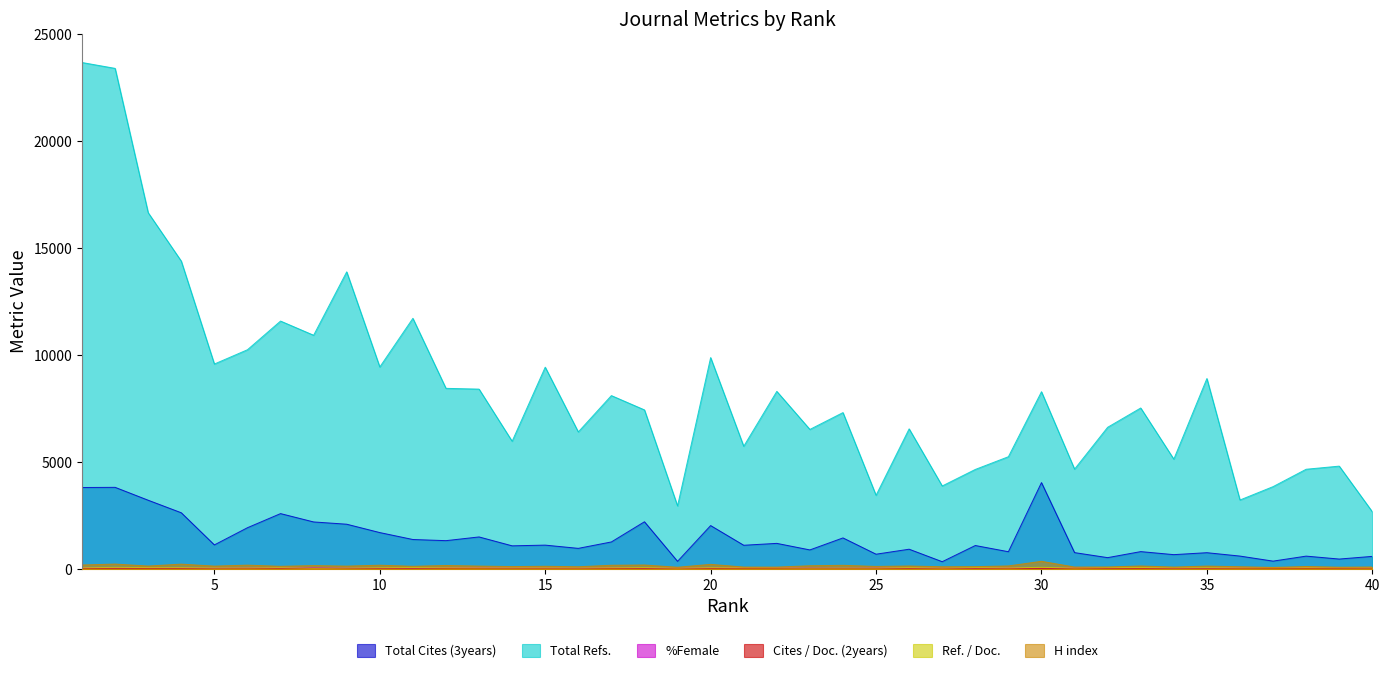

Is it true that H index equals 134.0 at 9?

True